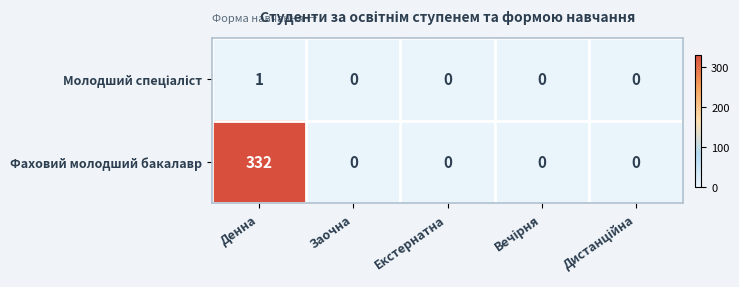

Is it true that Фаховий молодший бакалавр equals 72 at Денна?

False